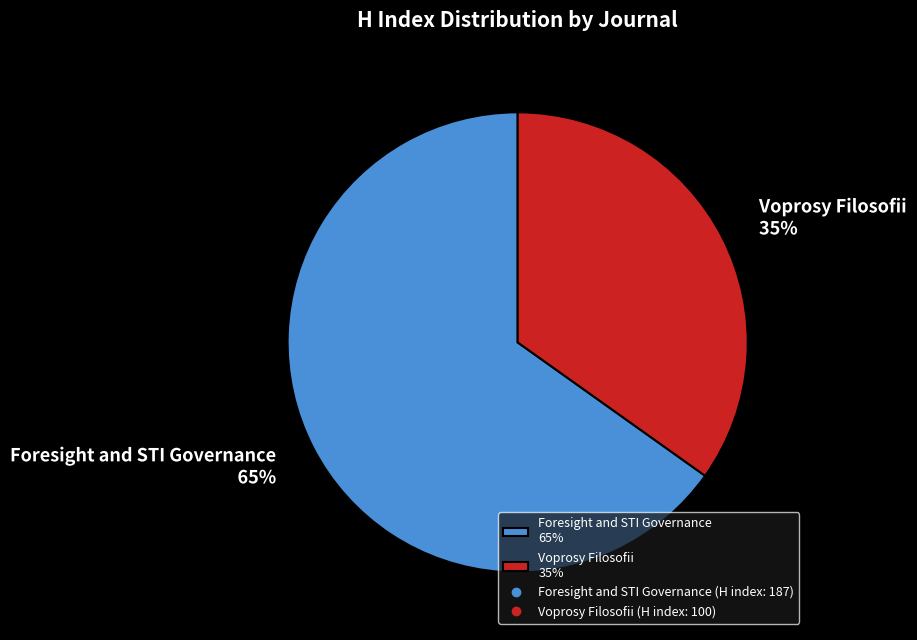

Between Foresight and STI Governance 65% and Voprosy Filosofii 35%, which is larger?

Foresight and STI Governance 65%